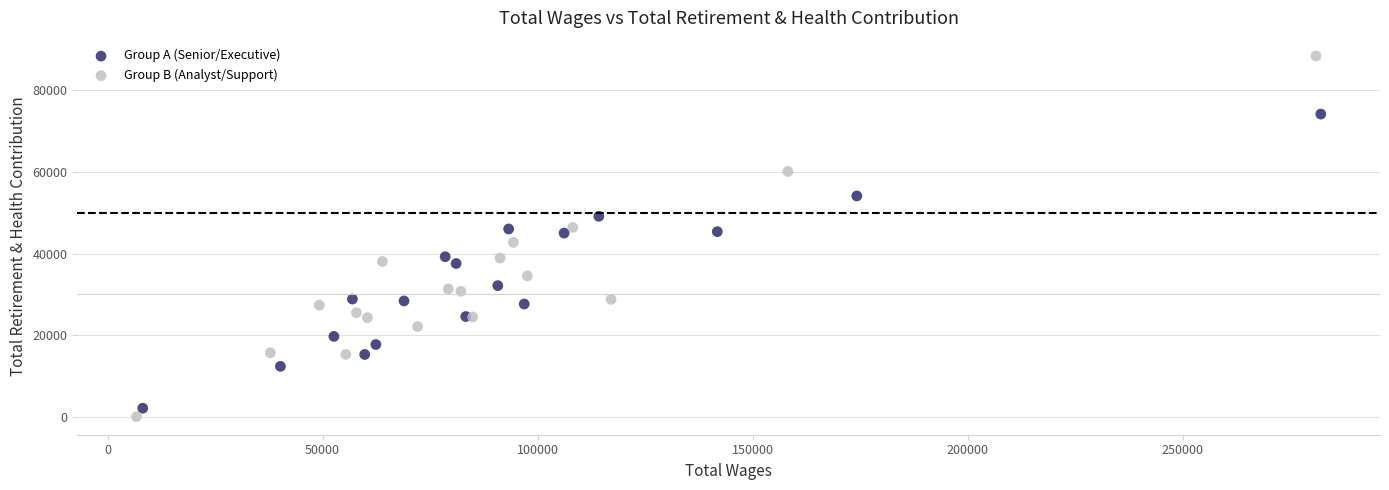

Which series contains the highest Y value?

Group B (Analyst/Support)